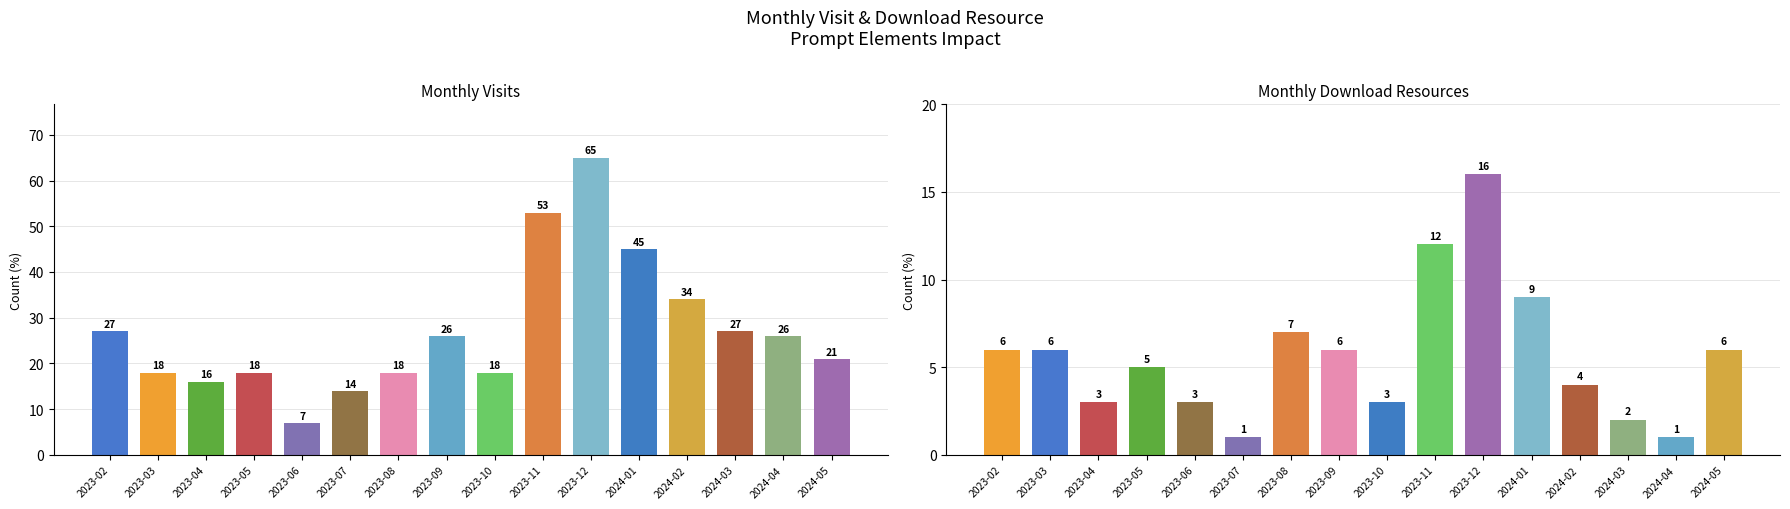

What is the value of the monthly_download_resource bar at the 9th from the left?

3